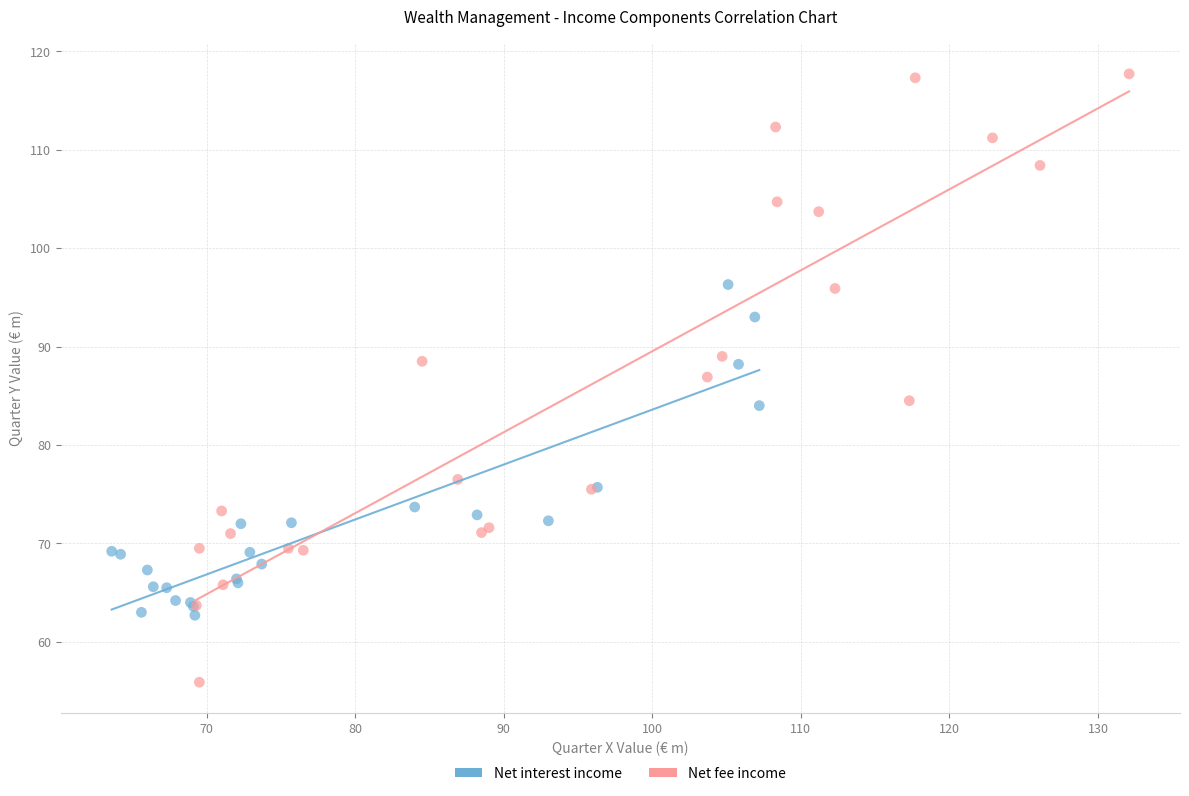

Which series has the widest spread of Y values?

Net fee income